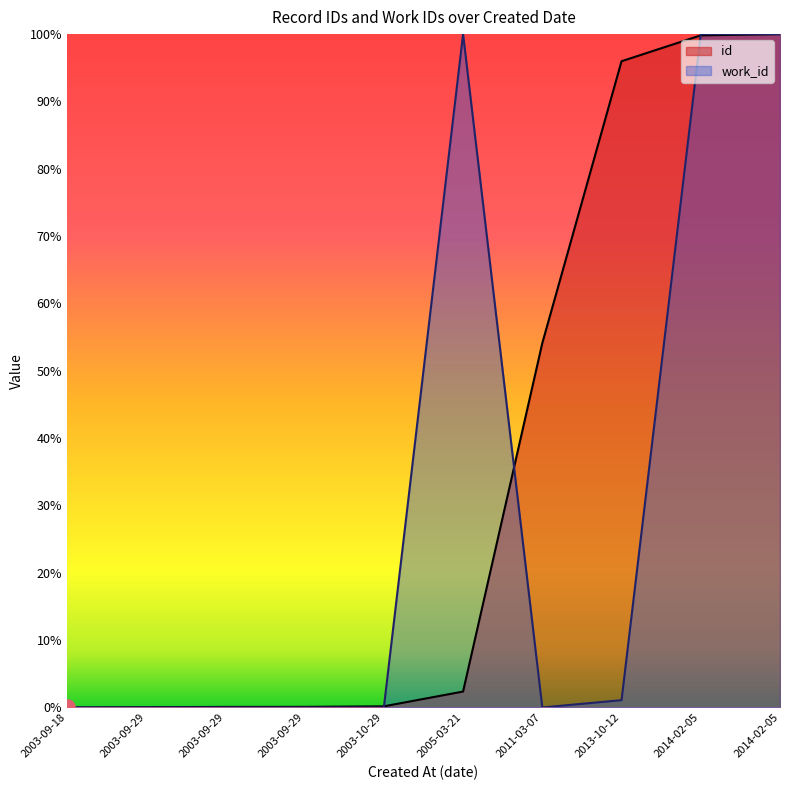

Which series has the largest total across all categories?

id